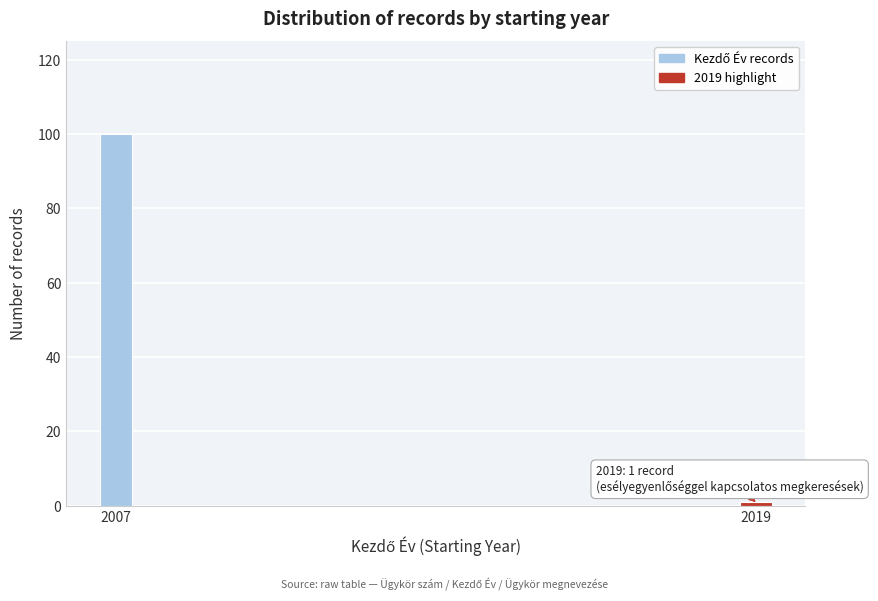

Reading right to left, transcribe all the data shown in this chart.

2019=1	2007=100